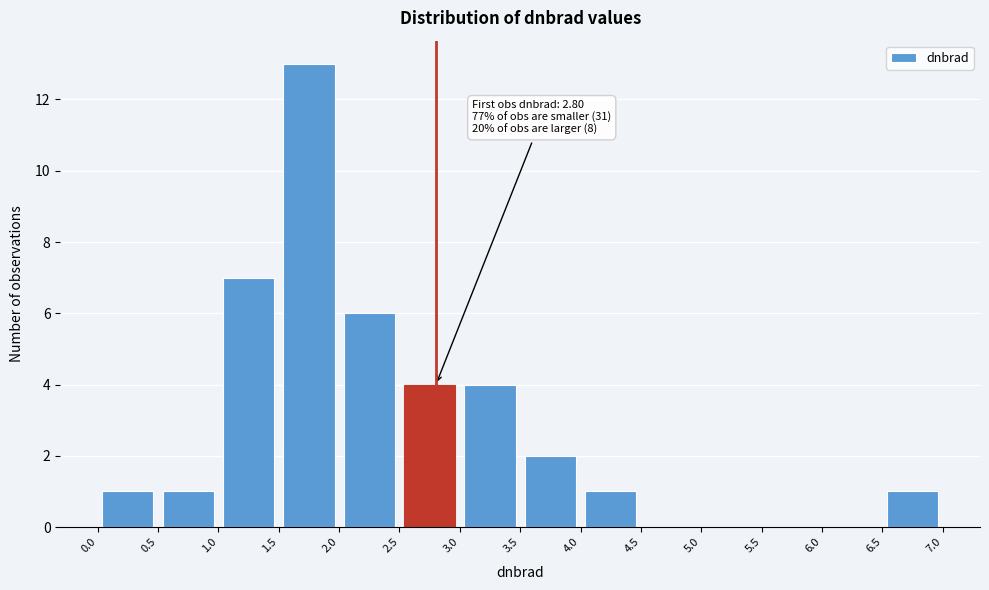

Over which range of the x-axis is the bar tallest?

1.5 to 2.0